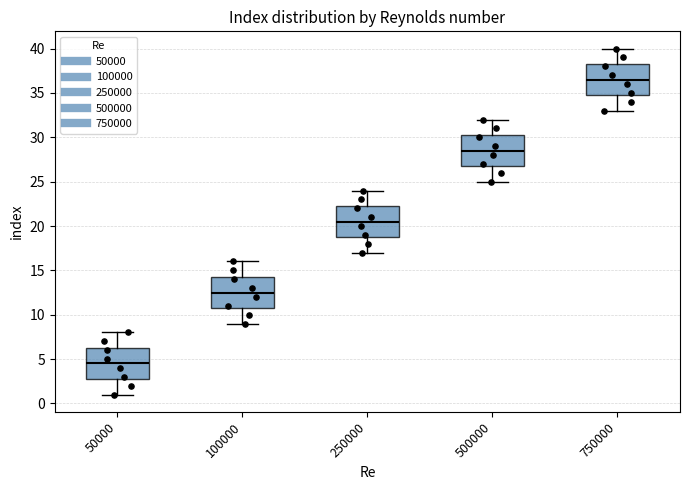

Where does the lower whisker of the box at x = 100000 end on the y-axis? The values are not printed on the chart, so give them approximately, as read against the axis.

9.0